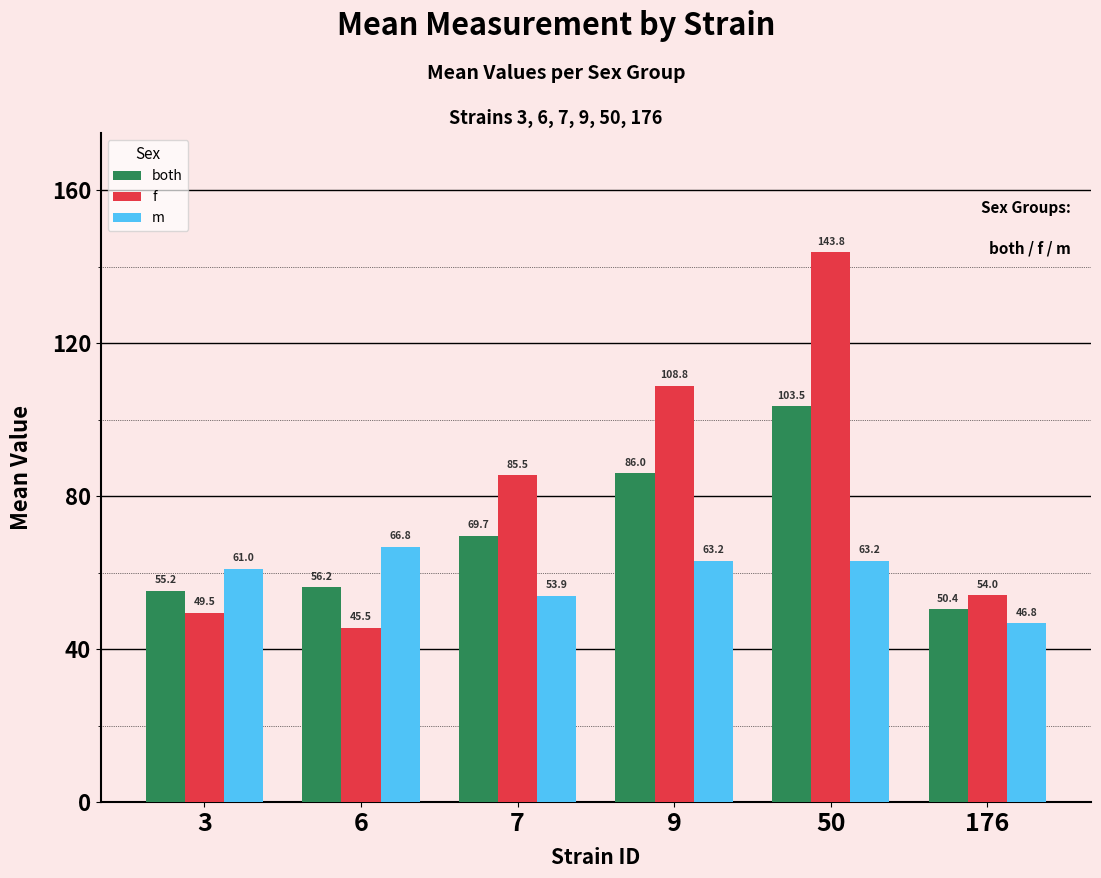

Which series changed the most between 3 and 6?

m